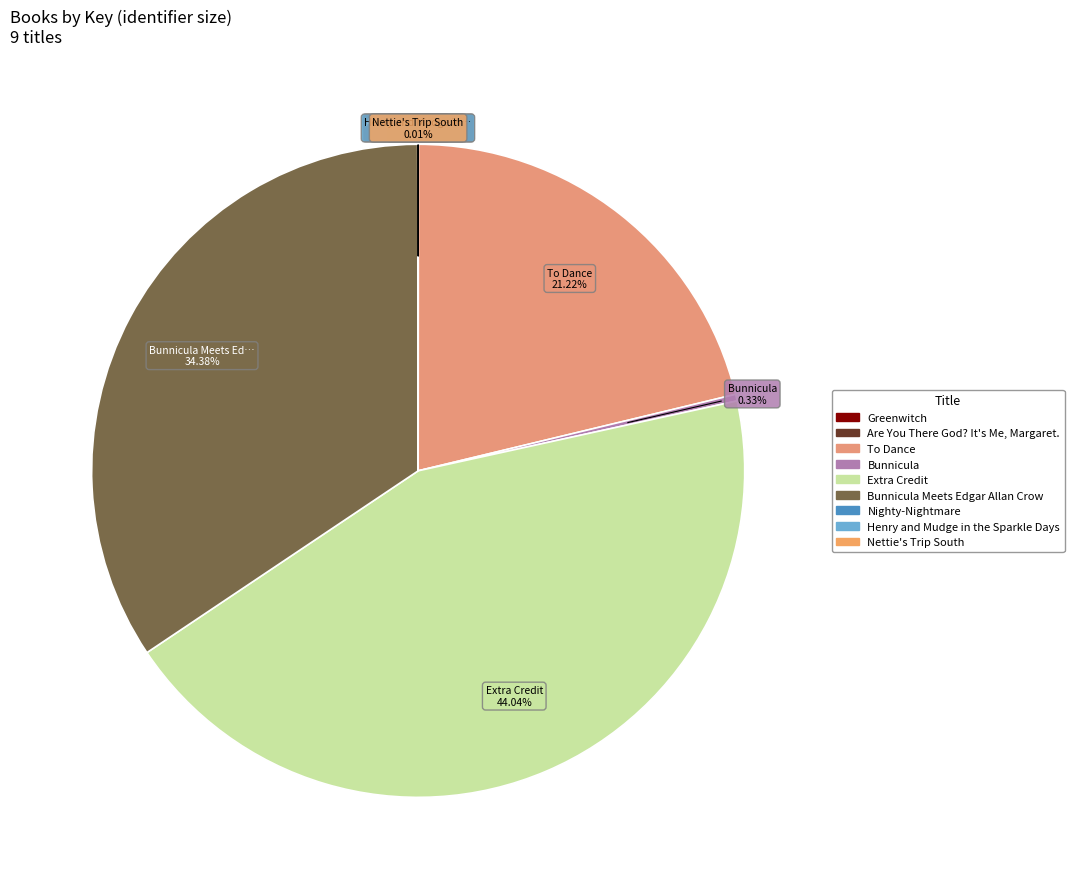

Count the number of slices in the pie.

9